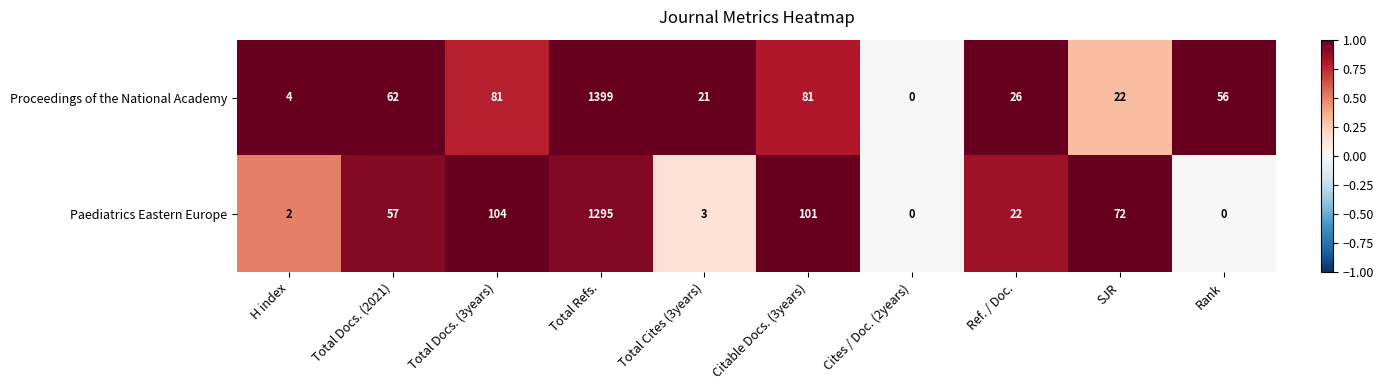

What is the average value of the Paediatrics Eastern Europe series?

166